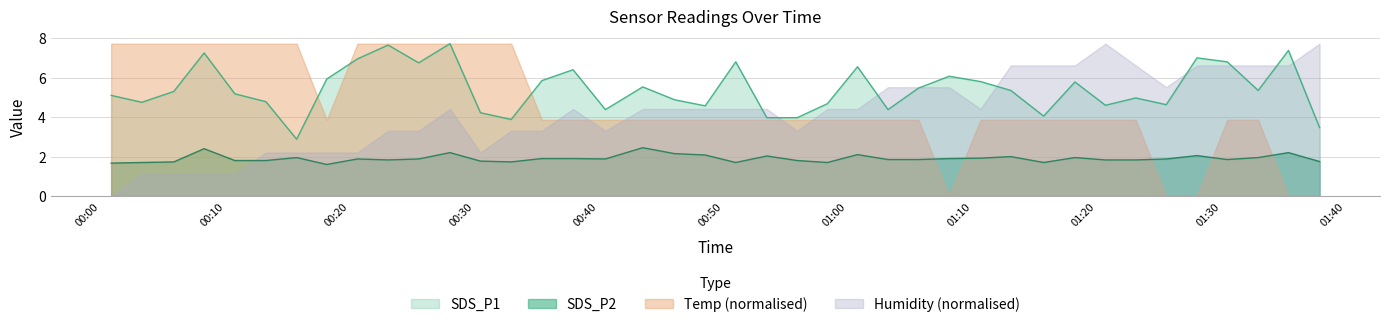

True or false: SDS_P2 and SDS_P1 cross at least once.

False